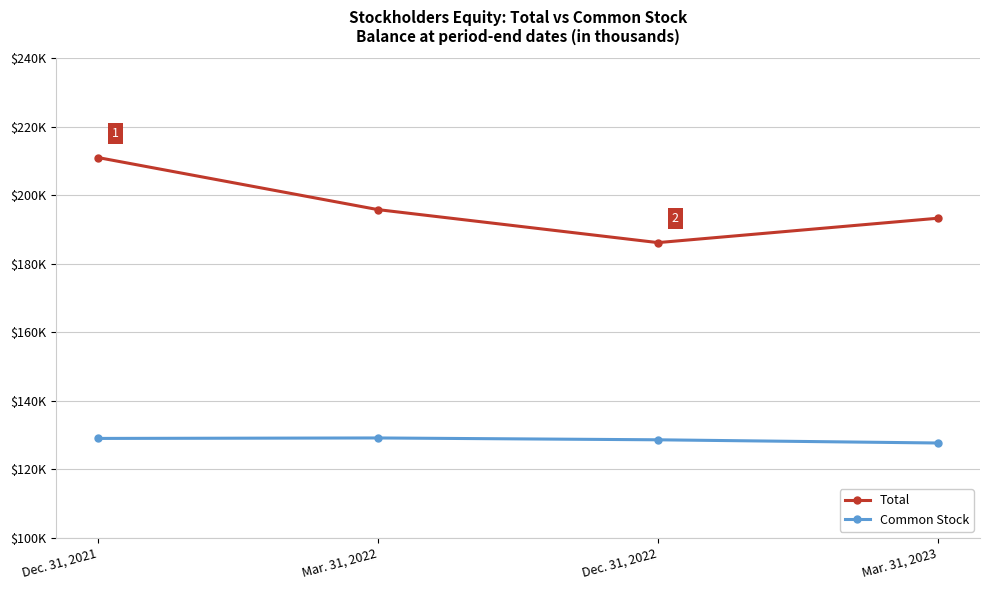

Does the chart have visible grid lines?

Yes